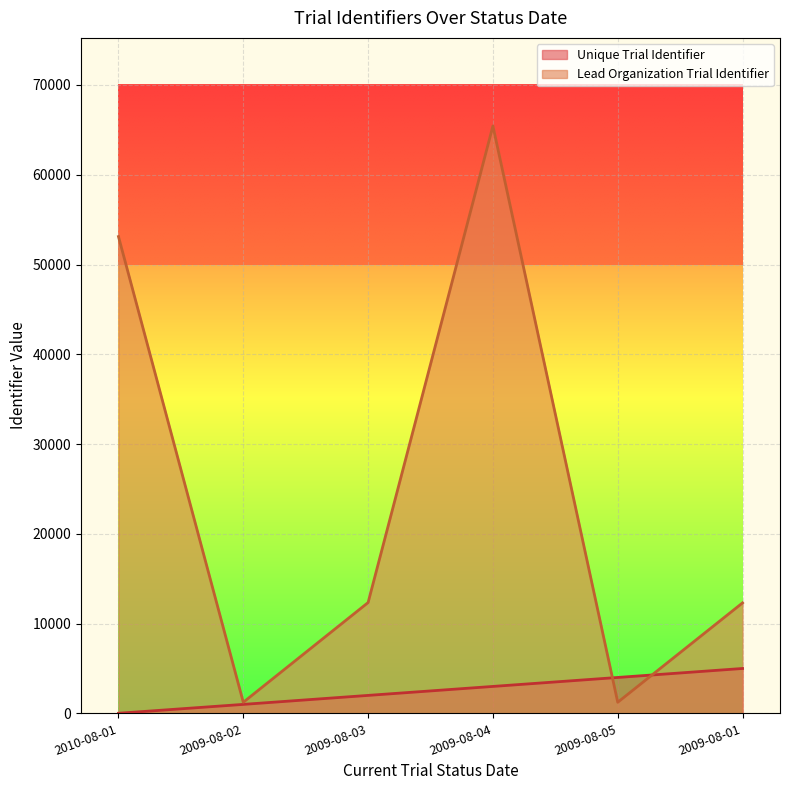

What is the label of the 4th point from the left?

2009-08-04